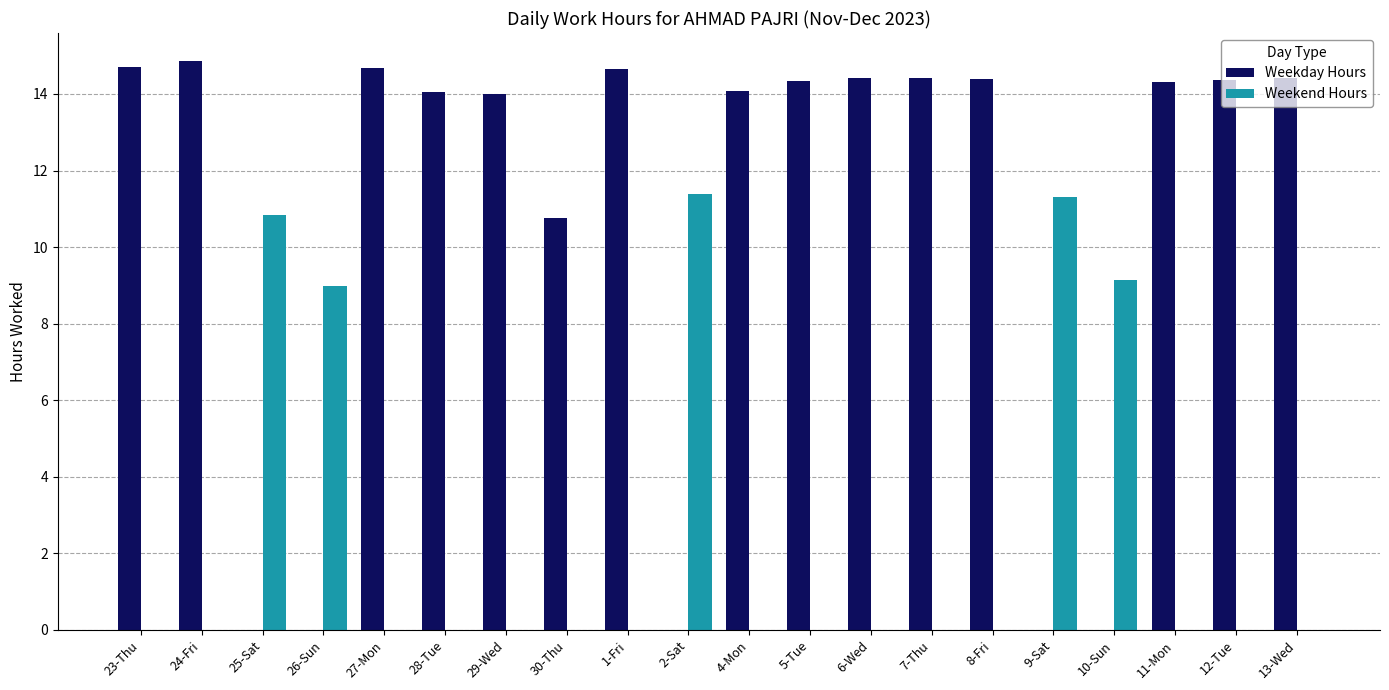

What is the total value across all series at 2-Sat?

11.4